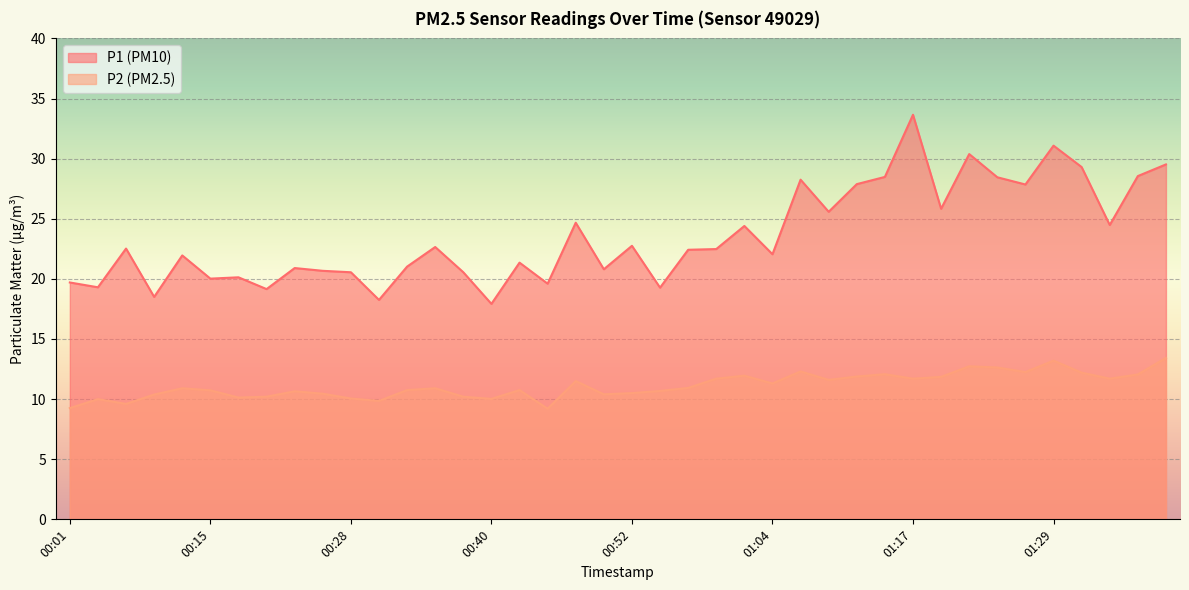

What position from the left is 00:37?

15